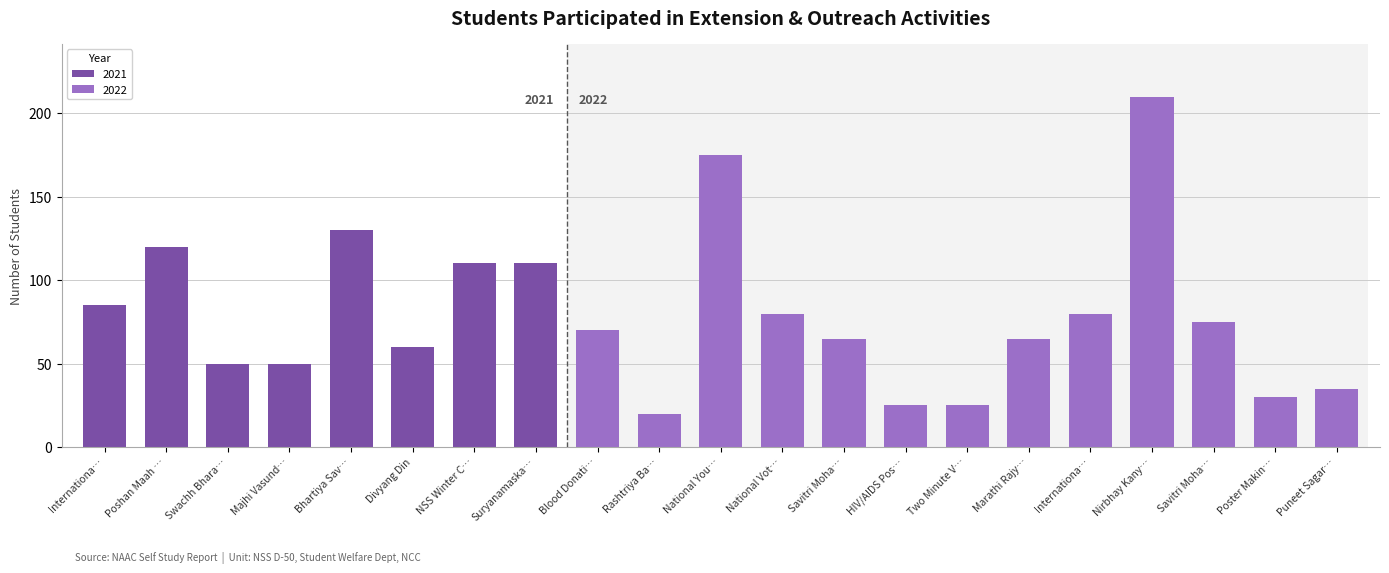

Does the chart contain stacked bars?

No